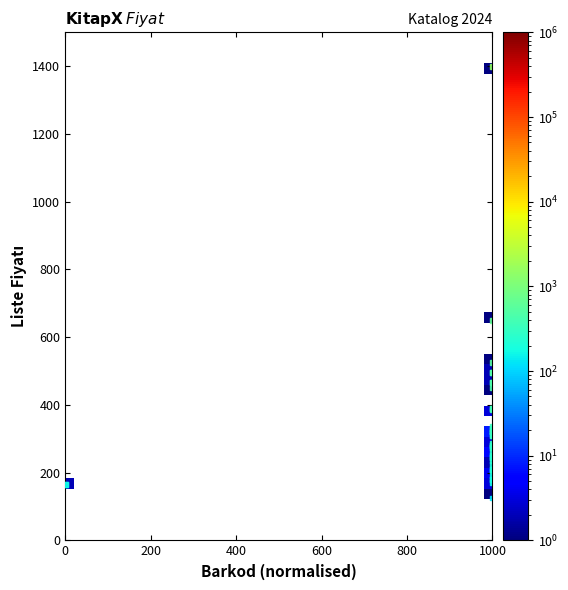

What Y value in the scatter plot is closest to 762?

650